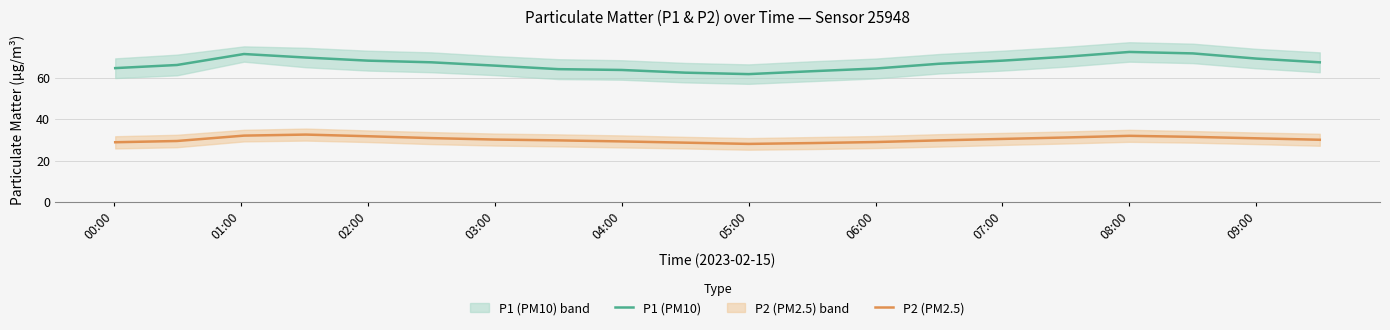

True or false: P1 (PM10) and P2 (PM2.5) cross at least once.

False